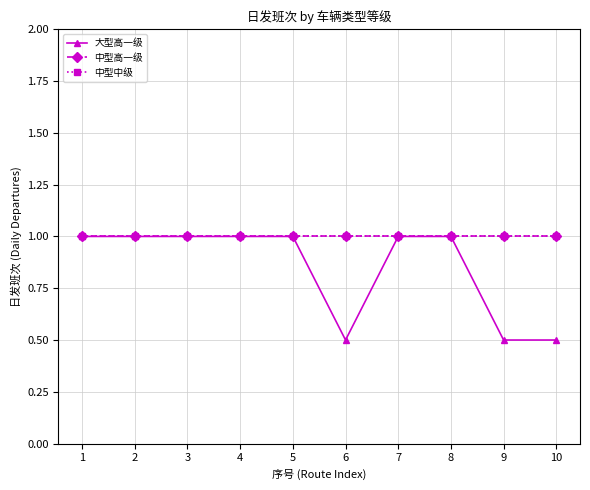

At which category is the sum across all series the highest?

1